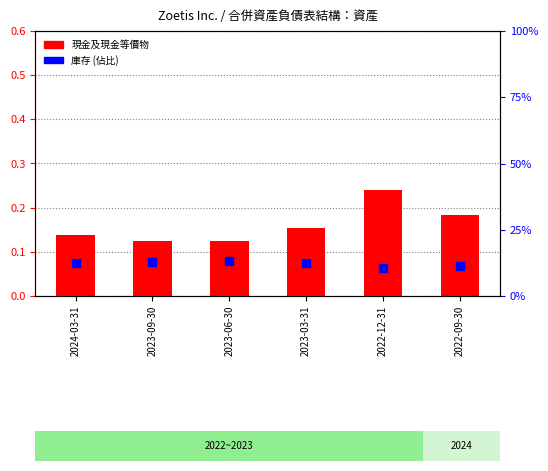

What are all the series names shown in the legend?

現金及現金等價物, 庫存 (佔比)